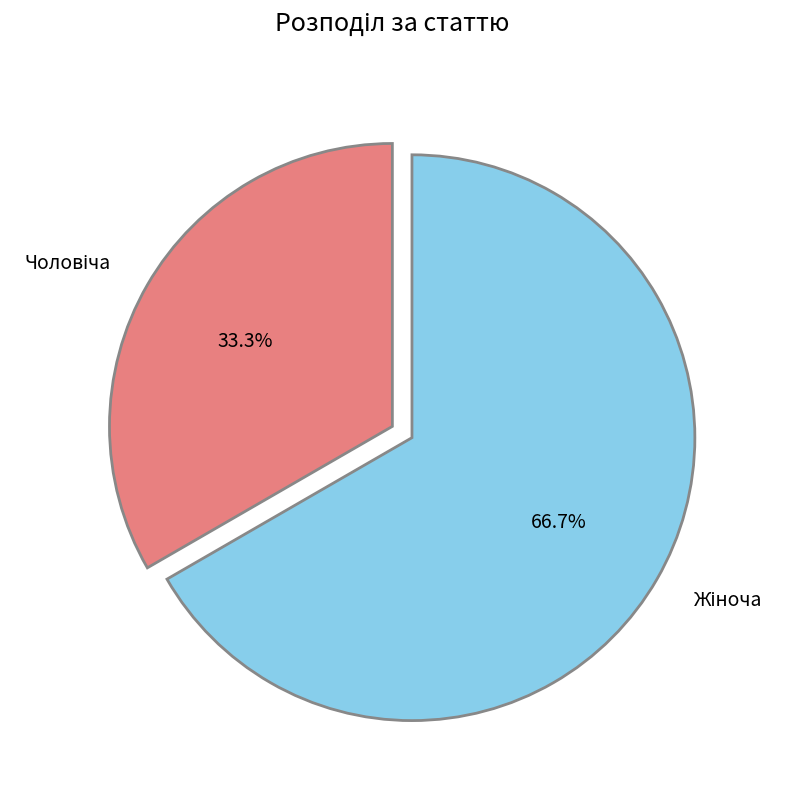

Does any single category account for the majority?

Yes